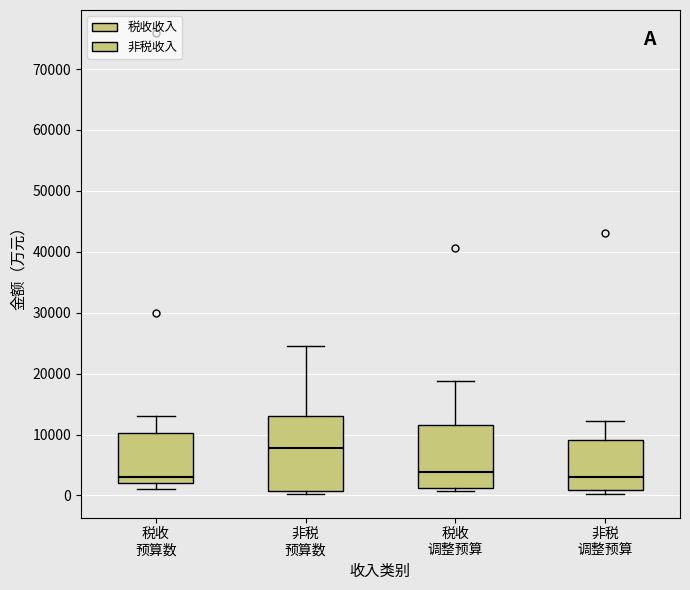

Reading left to right, read every box against the y-axis: the position of its median line, the range the box covers, and the ends of its whiskers. The values are not printed on the chart, so give them approximately, as read against the axis.

税收 预算数: median 3000, box 2000 to 10000, whiskers 1000 to 13000
非税 预算数: median 8000, box 1000 to 13000, whiskers 0 to 25000
税收 调整预算: median 4000, box 1000 to 12000, whiskers 1000 (just below the box's lower edge) to 19000
非税 调整预算: median 3000, box 1000 to 9000, whiskers 0 to 12000